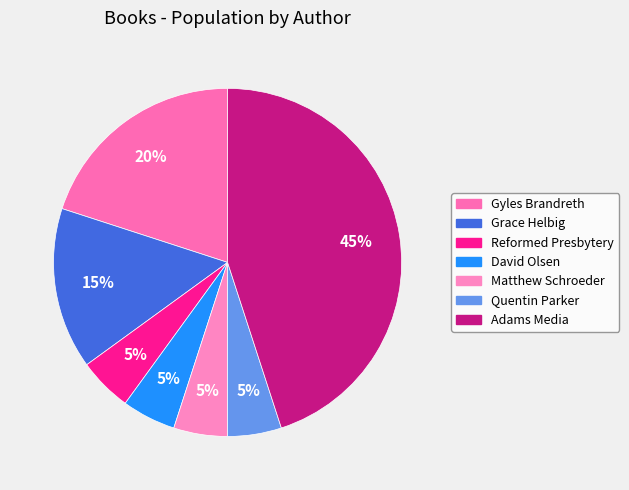

How much of the chart is everything except Quentin Parker?

95.0%